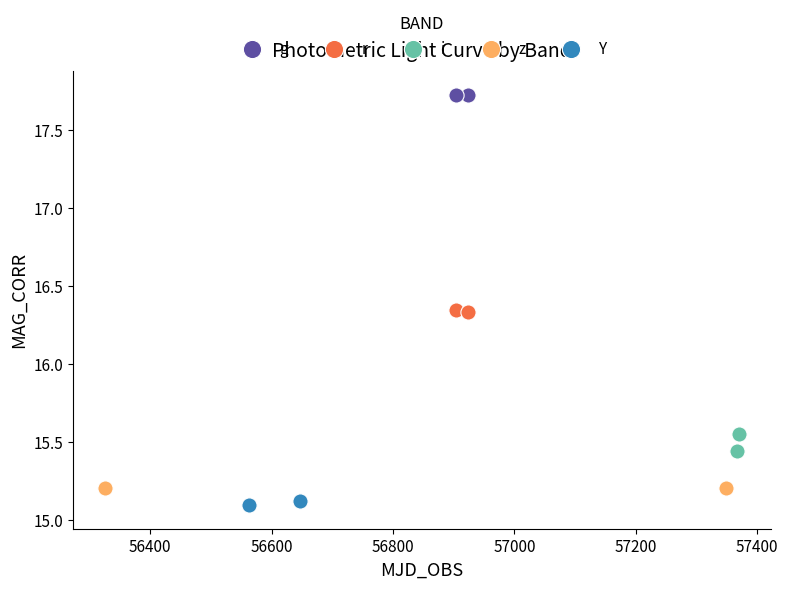

What are all the series names shown in the legend?

g, r, i, z, Y